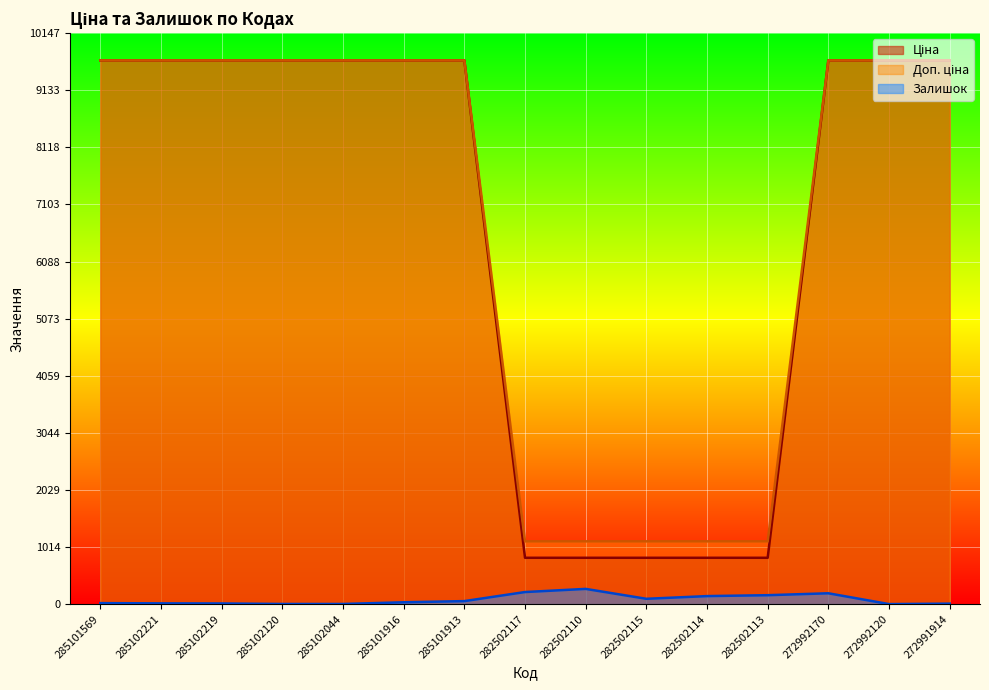

Which series has the largest total across all categories?

Ціна